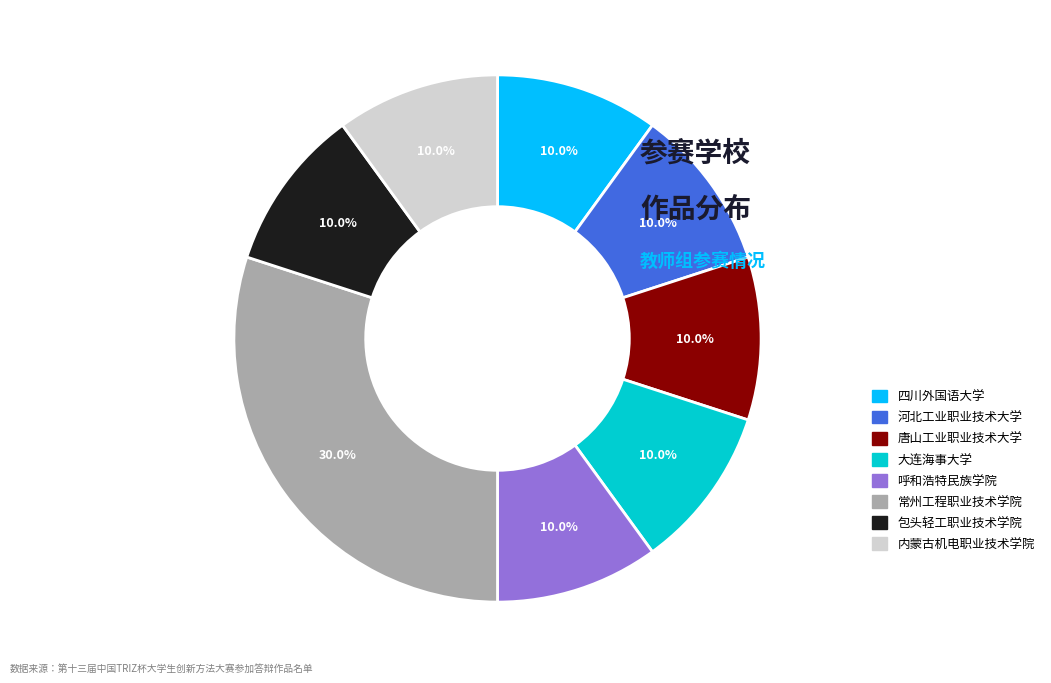

Count the number of slices in the pie.

8